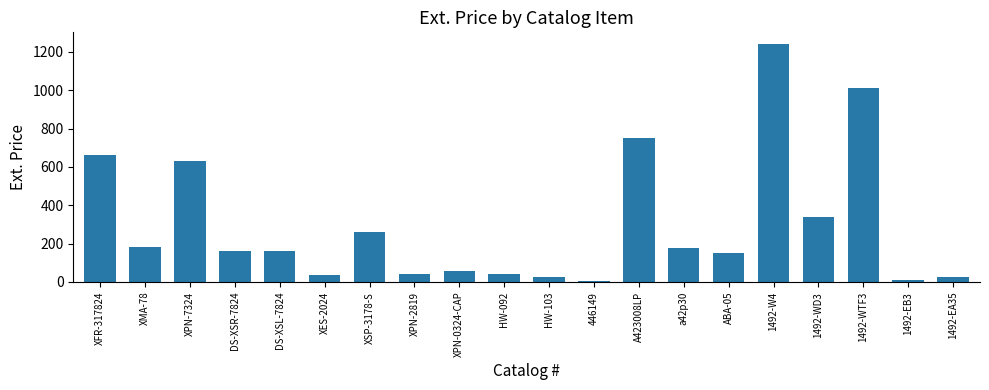

What is the difference between the maximum and minimum values?

1236.0